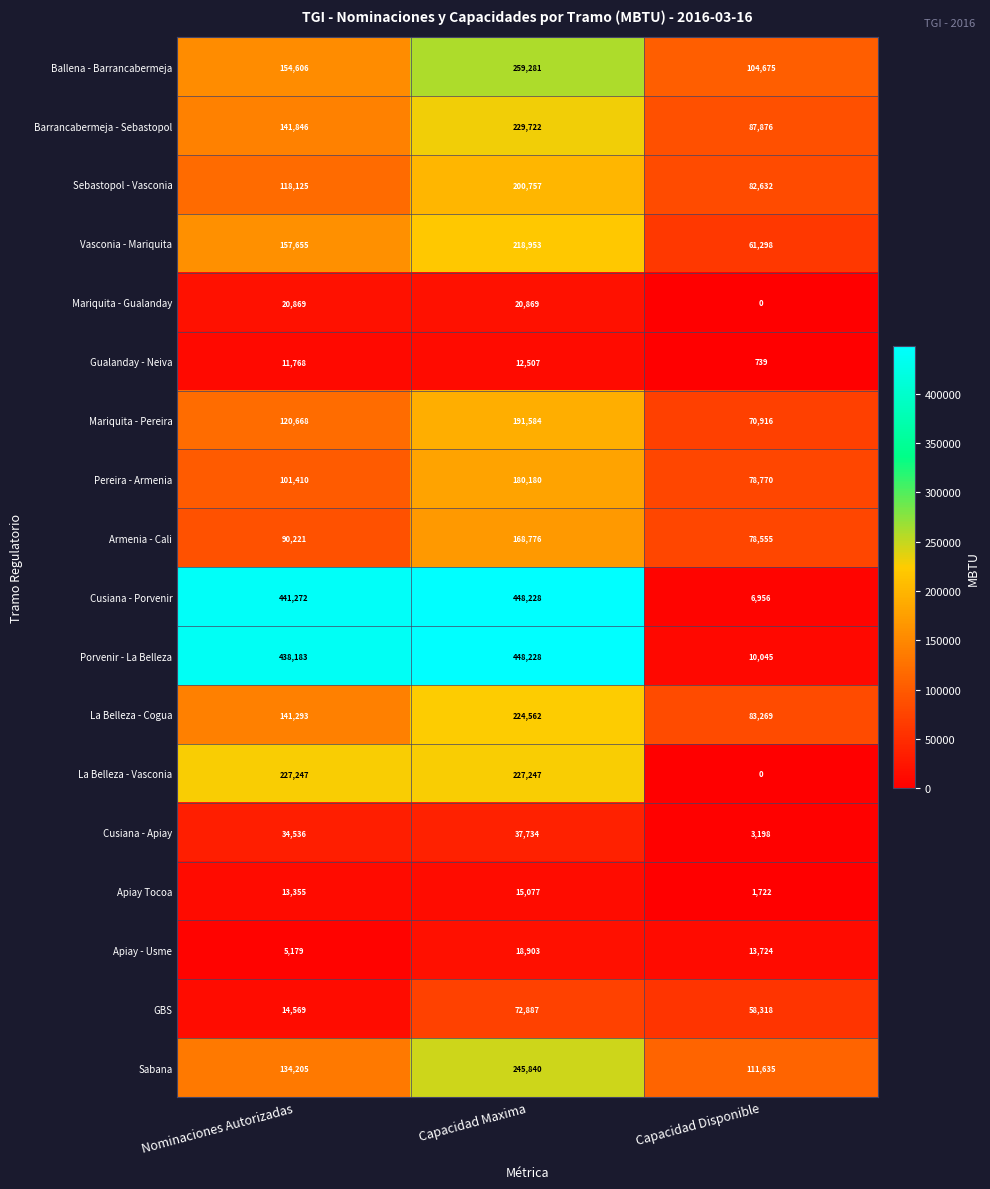

At how many categories does at least one series exceed 380219?

2